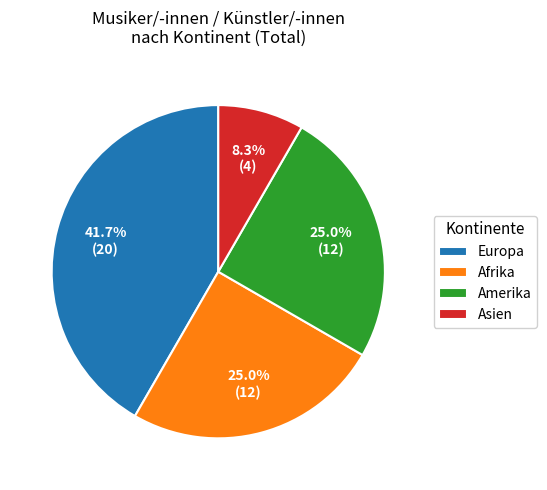

What percentage is NOT represented by Amerika?

75.0%